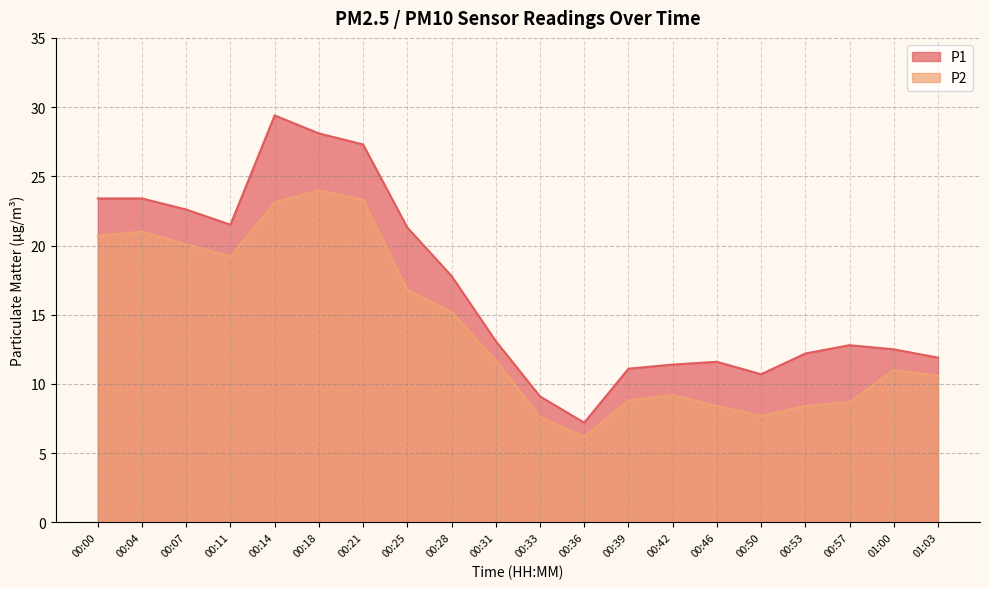

What are all the series names shown in the legend?

P1, P2